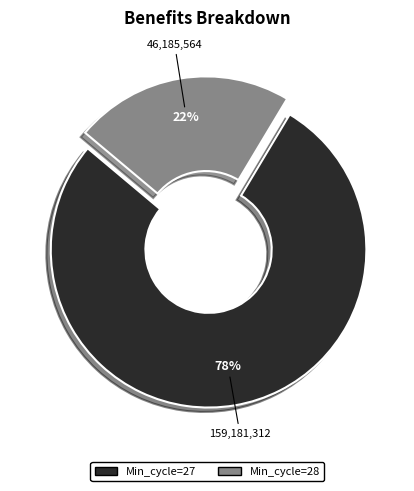

To the nearest percent, what is the average slice percentage?

50%